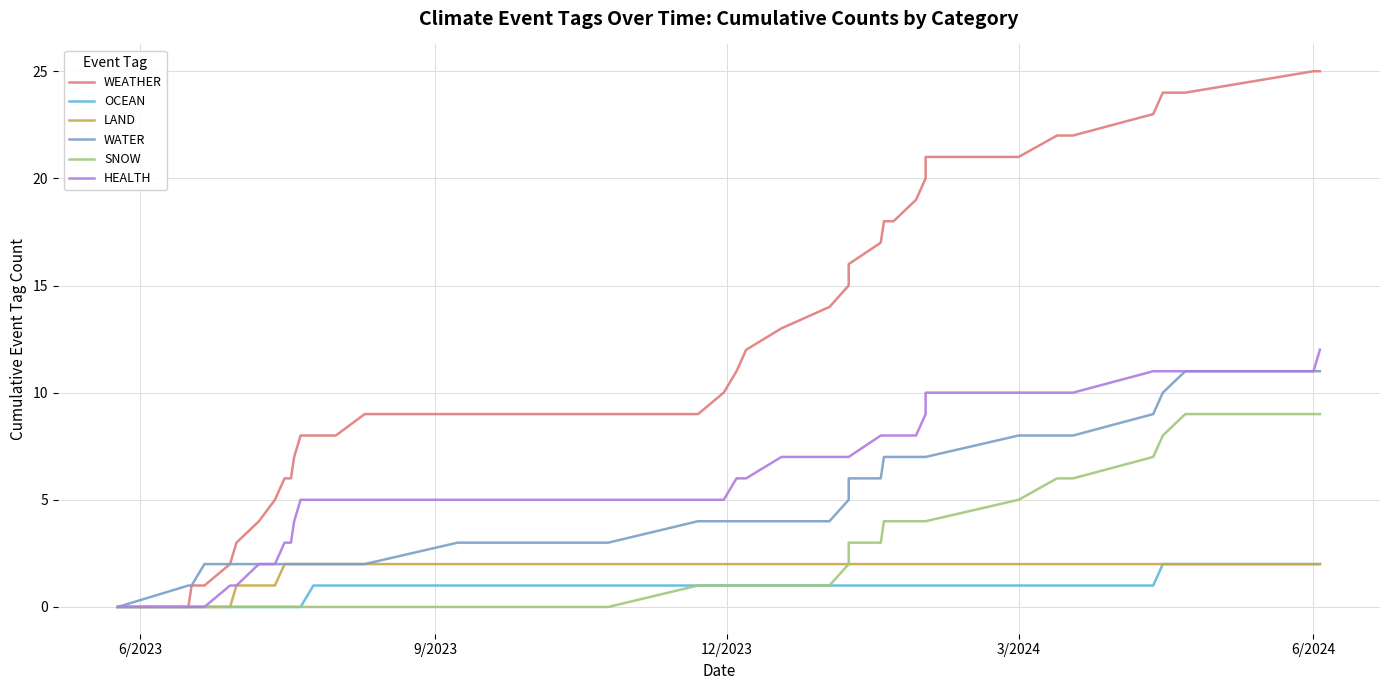

What is the greatest value displayed?

25